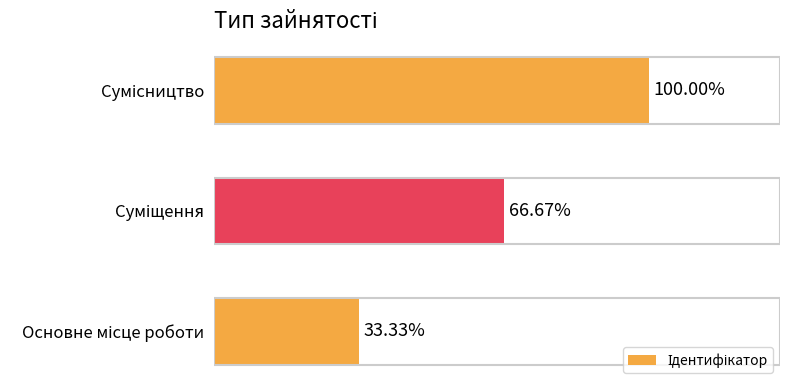

Are the bars horizontal?

Yes